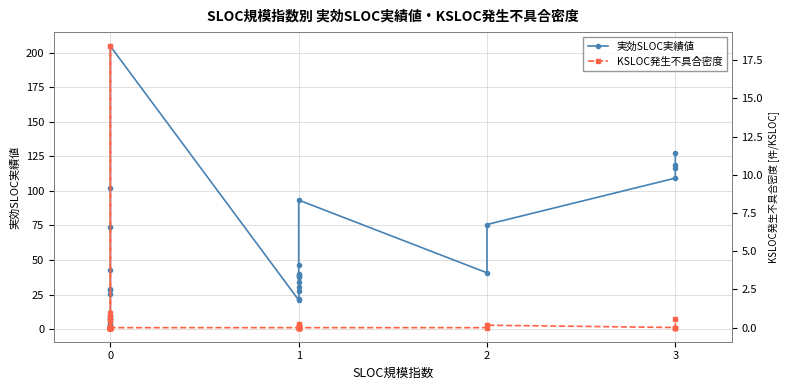

The 実効SLOC実績値 series shows 7.4 at 1. True or false?

False